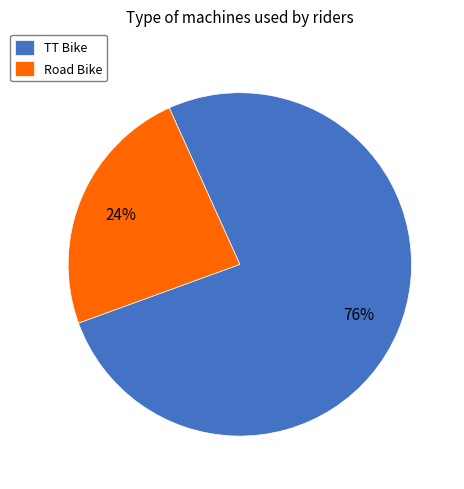

Between Road Bike and TT Bike, which is larger?

TT Bike